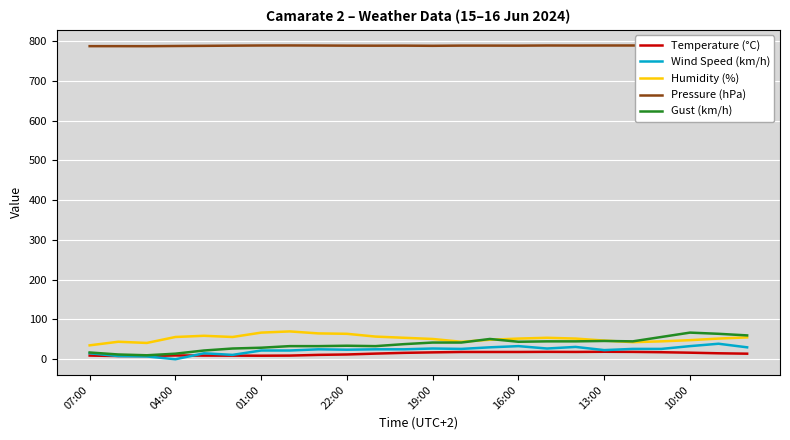

Which series has the largest total across all categories?

Pressure (hPa)